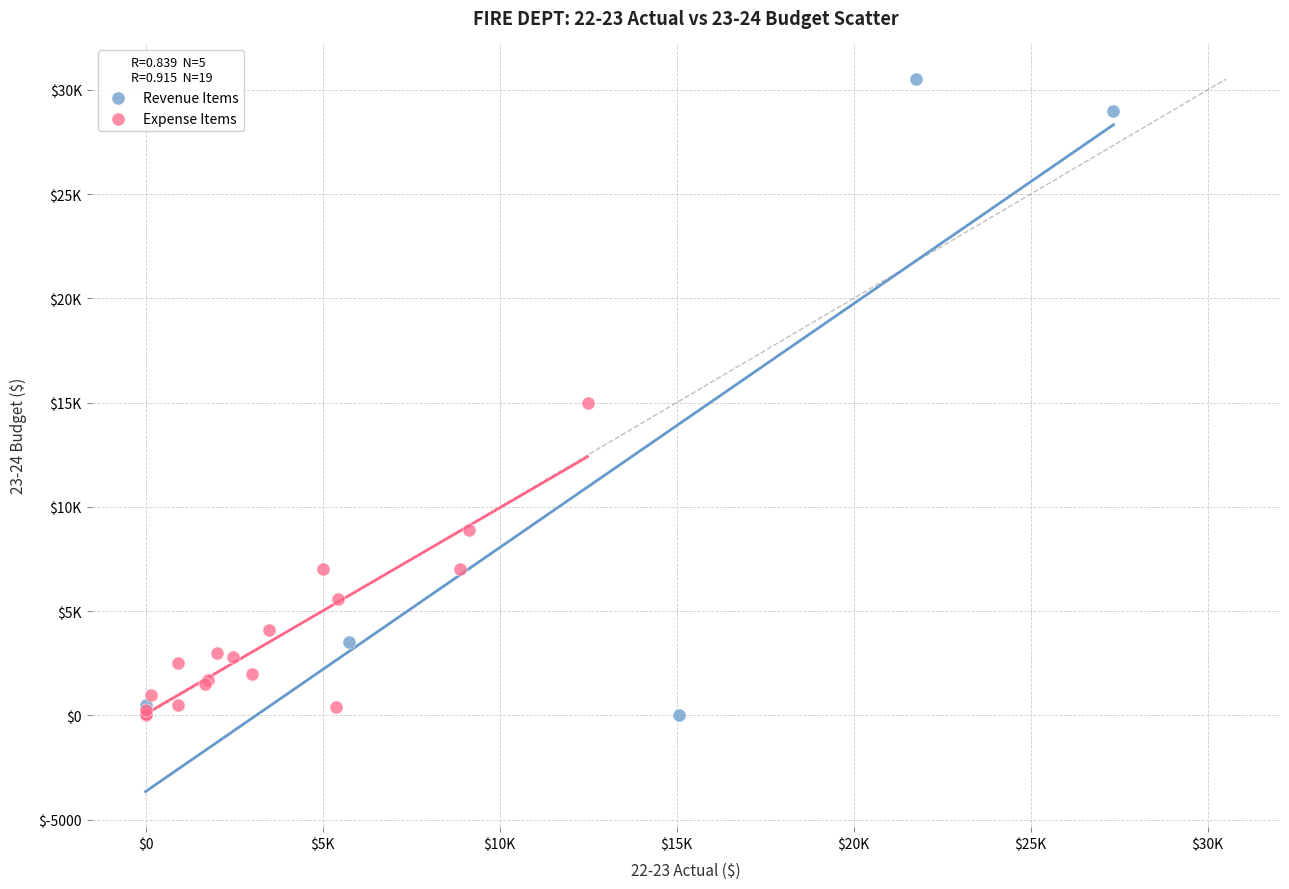

Which series has the widest spread of Y values?

Revenue Items